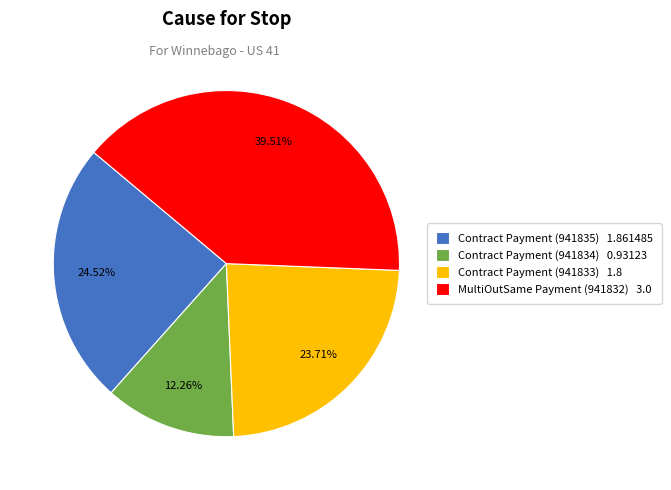

Which slice is the smallest?

Contract Payment (941834)